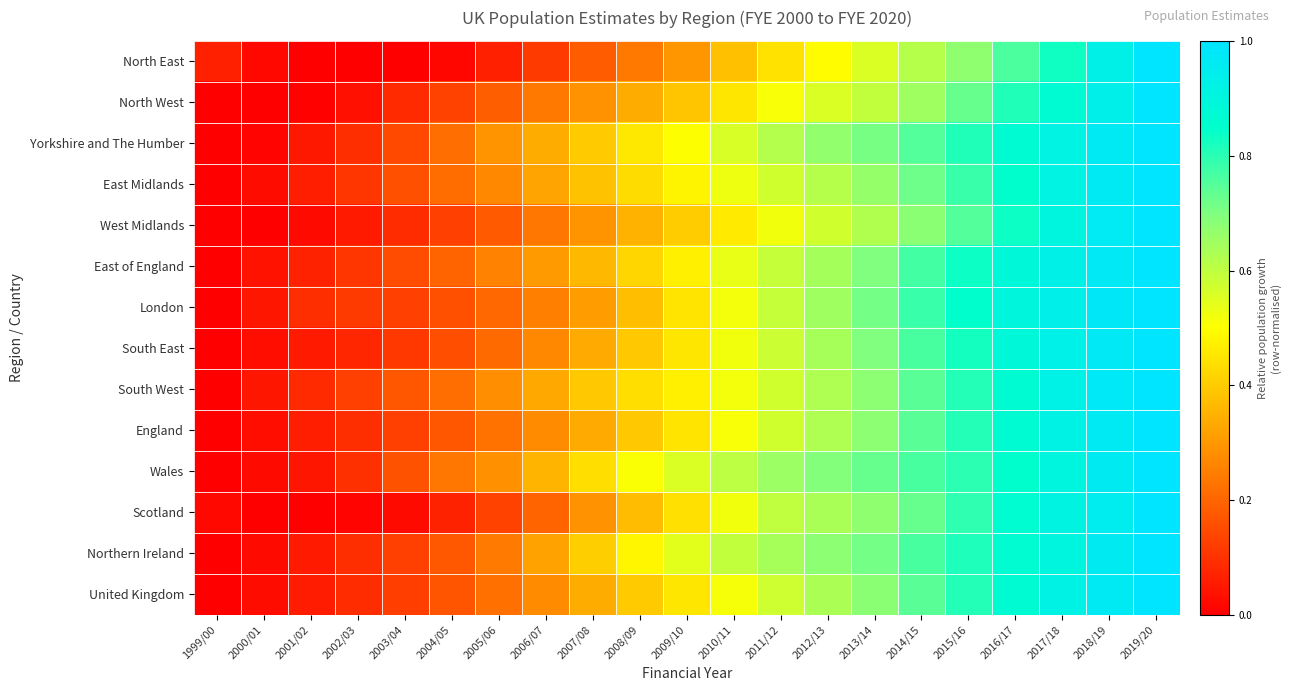

Reading left to right, list all the values displayed in this chart.

North East: 1999/00=0.1	2000/01=0.0	2001/02=0.0	2002/03=0.0	2003/04=0.0	2004/05=0.0	2005/06=0.1	2006/07=0.1	2007/08=0.2	2008/09=0.2	2009/10=0.3	2010/11=0.4	2011/12=0.4	2012/13=0.5	2013/14=0.6	2014/15=0.6	2015/16=0.7	2016/17=0.8	2017/18=0.8	2018/19=0.9	2019/20=1.0
North West: 1999/00=0.0	2000/01=0.0	2001/02=0.0	2002/03=0.0	2003/04=0.1	2004/05=0.1	2005/06=0.2	2006/07=0.2	2007/08=0.3	2008/09=0.3	2009/10=0.4	2010/11=0.5	2011/12=0.5	2012/13=0.6	2013/14=0.6	2014/15=0.7	2015/16=0.7	2016/17=0.8	2017/18=0.9	2018/19=0.9	2019/20=1.0
Yorkshire and The Humber: 1999/00=0.0	2000/01=0.0	2001/02=0.0	2002/03=0.1	2003/04=0.1	2004/05=0.2	2005/06=0.3	2006/07=0.3	2007/08=0.4	2008/09=0.5	2009/10=0.5	2010/11=0.6	2011/12=0.6	2012/13=0.7	2013/14=0.7	2014/15=0.8	2015/16=0.8	2016/17=0.9	2017/18=0.9	2018/19=1.0	2019/20=1.0
East Midlands: 1999/00=0.0	2000/01=0.0	2001/02=0.1	2002/03=0.1	2003/04=0.2	2004/05=0.2	2005/06=0.3	2006/07=0.3	2007/08=0.4	2008/09=0.4	2009/10=0.5	2010/11=0.5	2011/12=0.6	2012/13=0.6	2013/14=0.7	2014/15=0.7	2015/16=0.8	2016/17=0.9	2017/18=0.9	2018/19=1.0	2019/20=1.0
West Midlands: 1999/00=0.0	2000/01=0.0	2001/02=0.0	2002/03=0.1	2003/04=0.1	2004/05=0.1	2005/06=0.2	2006/07=0.2	2007/08=0.3	2008/09=0.4	2009/10=0.4	2010/11=0.5	2011/12=0.5	2012/13=0.6	2013/14=0.6	2014/15=0.7	2015/16=0.8	2016/17=0.8	2017/18=0.9	2018/19=1.0	2019/20=1.0
East of England: 1999/00=0.0	2000/01=0.0	2001/02=0.1	2002/03=0.1	2003/04=0.2	2004/05=0.2	2005/06=0.3	2006/07=0.3	2007/08=0.4	2008/09=0.4	2009/10=0.5	2010/11=0.5	2011/12=0.6	2012/13=0.6	2013/14=0.7	2014/15=0.8	2015/16=0.8	2016/17=0.9	2017/18=0.9	2018/19=1.0	2019/20=1.0
London: 1999/00=0.0	2000/01=0.0	2001/02=0.1	2002/03=0.1	2003/04=0.1	2004/05=0.2	2005/06=0.2	2006/07=0.3	2007/08=0.3	2008/09=0.4	2009/10=0.4	2010/11=0.5	2011/12=0.6	2012/13=0.6	2013/14=0.7	2014/15=0.8	2015/16=0.8	2016/17=0.9	2017/18=0.9	2018/19=1.0	2019/20=1.0
South East: 1999/00=0.0	2000/01=0.0	2001/02=0.1	2002/03=0.1	2003/04=0.1	2004/05=0.2	2005/06=0.2	2006/07=0.3	2007/08=0.3	2008/09=0.4	2009/10=0.5	2010/11=0.5	2011/12=0.6	2012/13=0.6	2013/14=0.7	2014/15=0.8	2015/16=0.8	2016/17=0.9	2017/18=0.9	2018/19=1.0	2019/20=1.0
South West: 1999/00=0.0	2000/01=0.0	2001/02=0.1	2002/03=0.1	2003/04=0.2	2004/05=0.2	2005/06=0.3	2006/07=0.3	2007/08=0.4	2008/09=0.4	2009/10=0.5	2010/11=0.5	2011/12=0.6	2012/13=0.6	2013/14=0.7	2014/15=0.7	2015/16=0.8	2016/17=0.9	2017/18=0.9	2018/19=1.0	2019/20=1.0
England: 1999/00=0.0	2000/01=0.0	2001/02=0.1	2002/03=0.1	2003/04=0.1	2004/05=0.2	2005/06=0.2	2006/07=0.3	2007/08=0.3	2008/09=0.4	2009/10=0.4	2010/11=0.5	2011/12=0.6	2012/13=0.6	2013/14=0.7	2014/15=0.7	2015/16=0.8	2016/17=0.9	2017/18=0.9	2018/19=1.0	2019/20=1.0
Wales: 1999/00=0.0	2000/01=0.0	2001/02=0.0	2002/03=0.1	2003/04=0.2	2004/05=0.2	2005/06=0.3	2006/07=0.4	2007/08=0.4	2008/09=0.5	2009/10=0.6	2010/11=0.6	2011/12=0.7	2012/13=0.7	2013/14=0.7	2014/15=0.8	2015/16=0.8	2016/17=0.9	2017/18=0.9	2018/19=1.0	2019/20=1.0
Scotland: 1999/00=0.0	2000/01=0.0	2001/02=0.0	2002/03=0.0	2003/04=0.0	2004/05=0.1	2005/06=0.1	2006/07=0.2	2007/08=0.3	2008/09=0.4	2009/10=0.4	2010/11=0.5	2011/12=0.6	2012/13=0.6	2013/14=0.7	2014/15=0.7	2015/16=0.8	2016/17=0.9	2017/18=0.9	2018/19=1.0	2019/20=1.0
Northern Ireland: 1999/00=0.0	2000/01=0.0	2001/02=0.1	2002/03=0.1	2003/04=0.1	2004/05=0.2	2005/06=0.2	2006/07=0.3	2007/08=0.4	2008/09=0.5	2009/10=0.5	2010/11=0.6	2011/12=0.6	2012/13=0.7	2013/14=0.7	2014/15=0.8	2015/16=0.8	2016/17=0.9	2017/18=0.9	2018/19=1.0	2019/20=1.0
United Kingdom: 1999/00=0.0	2000/01=0.0	2001/02=0.1	2002/03=0.1	2003/04=0.1	2004/05=0.2	2005/06=0.2	2006/07=0.3	2007/08=0.3	2008/09=0.4	2009/10=0.5	2010/11=0.5	2011/12=0.6	2012/13=0.6	2013/14=0.7	2014/15=0.7	2015/16=0.8	2016/17=0.9	2017/18=0.9	2018/19=1.0	2019/20=1.0